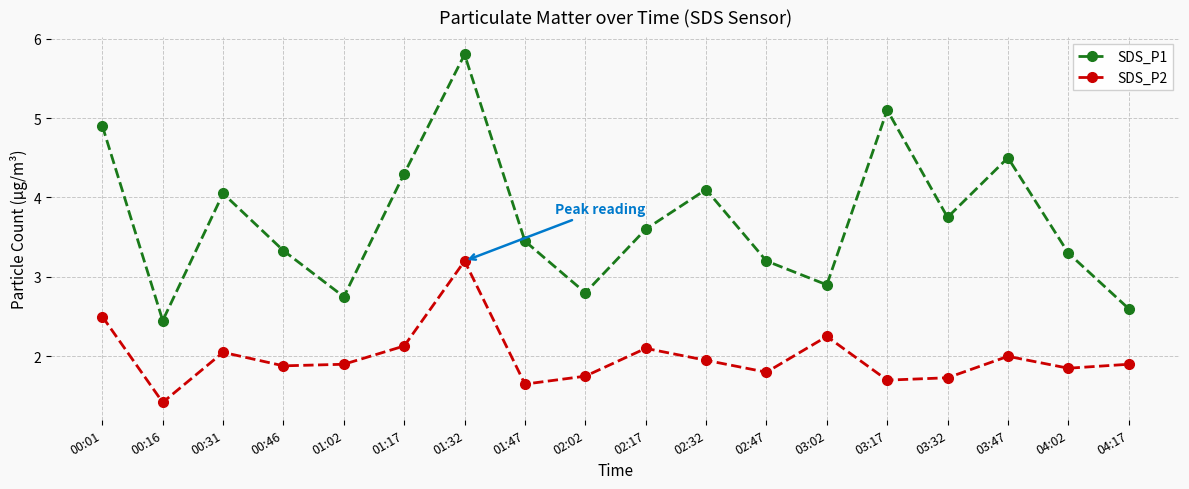

How many data points in SDS_P1 are above 3?

13